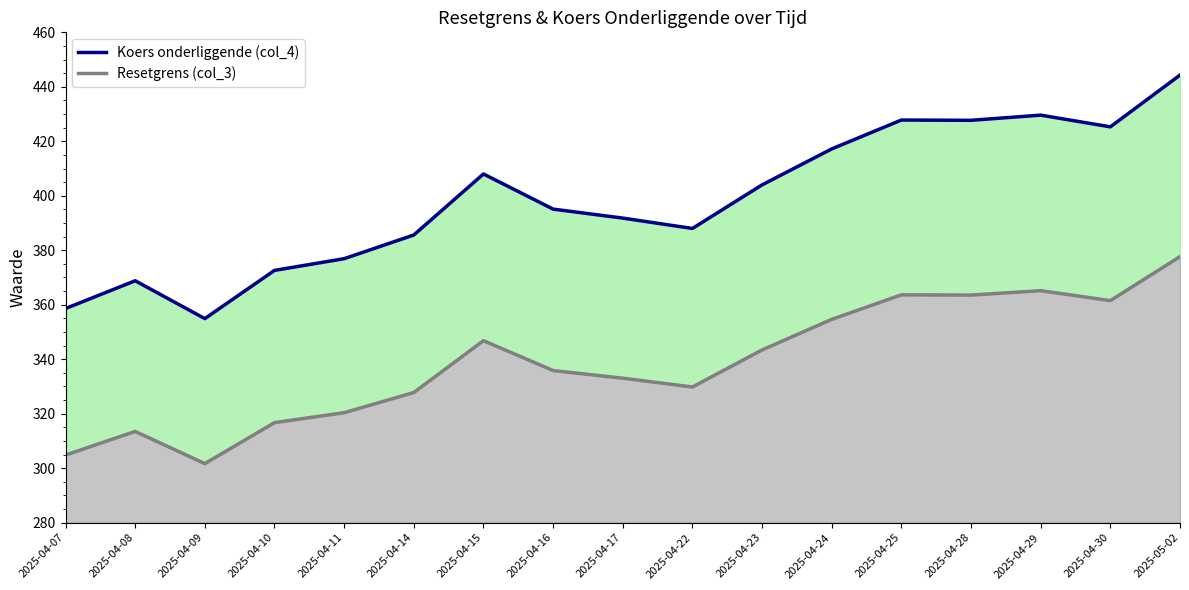

What is the spread (max minus min) of values at 2025-05-02?

66.6